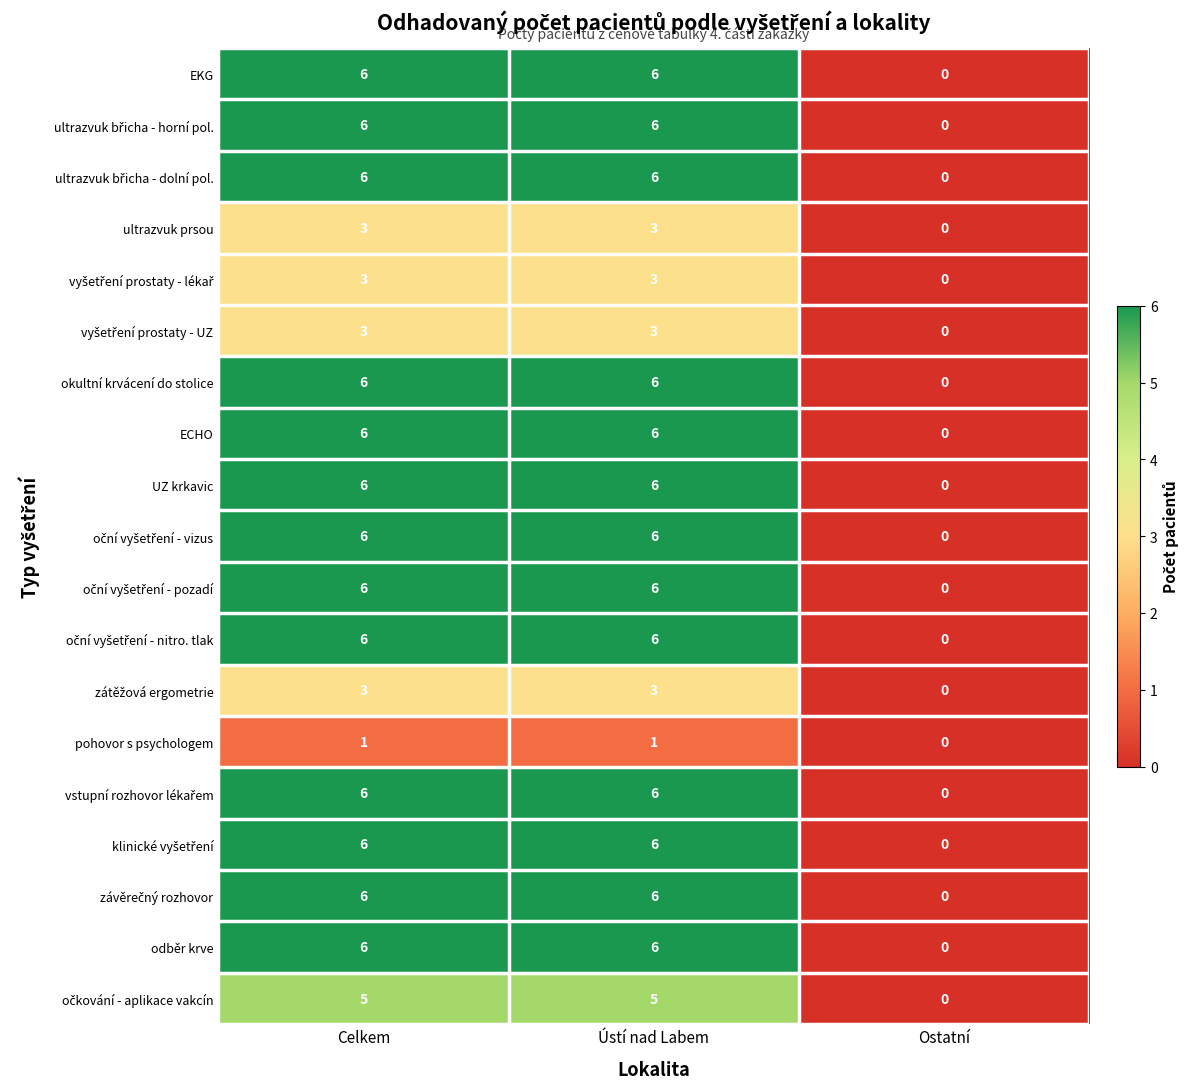

The okultní krvácení do stolice series shows 3 at Ústí nad Labem. True or false?

False